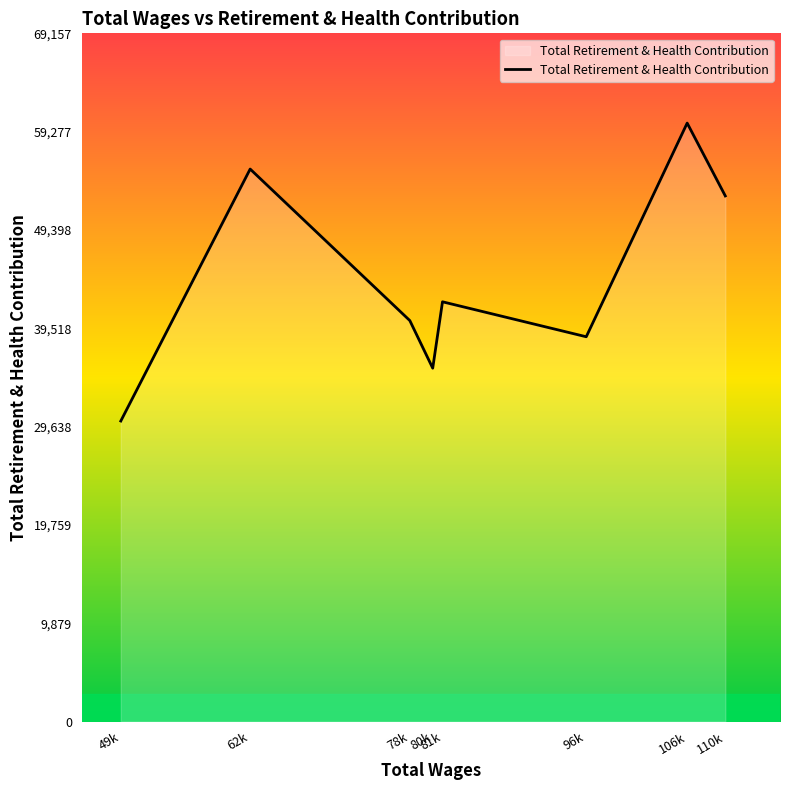

Which label corresponds to the largest value in the chart?

106k